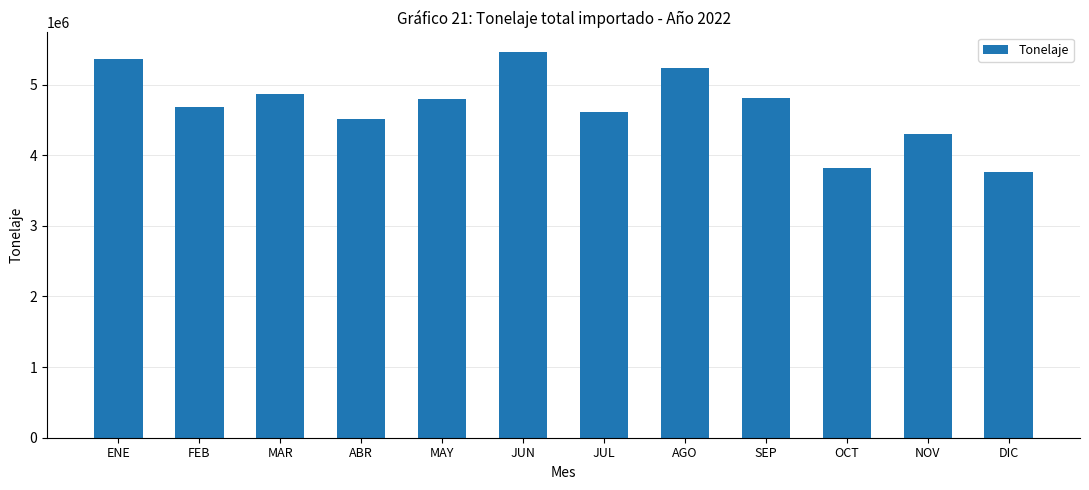

Count the number of categories in the chart.

12